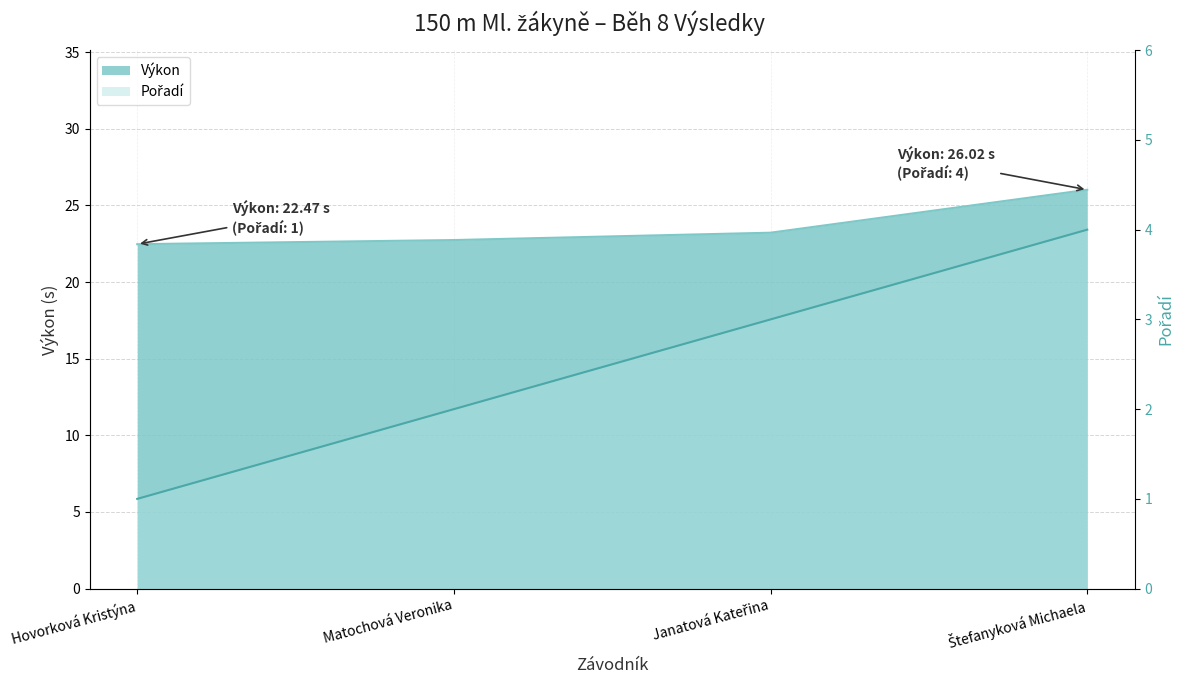

The value of Pořadí at Janatová Kateřina is 5.4. True or false?

False